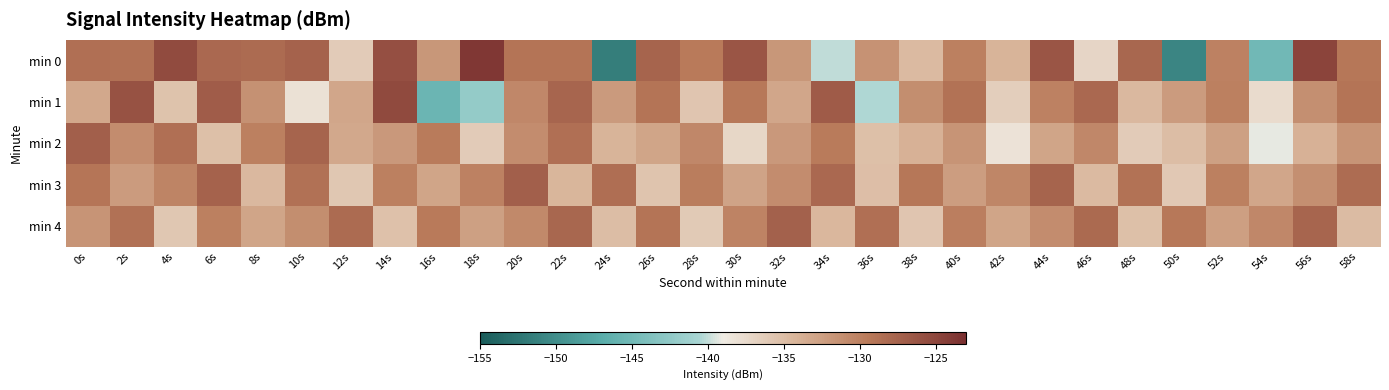

What is the total value across all series at 32s?

-654.9